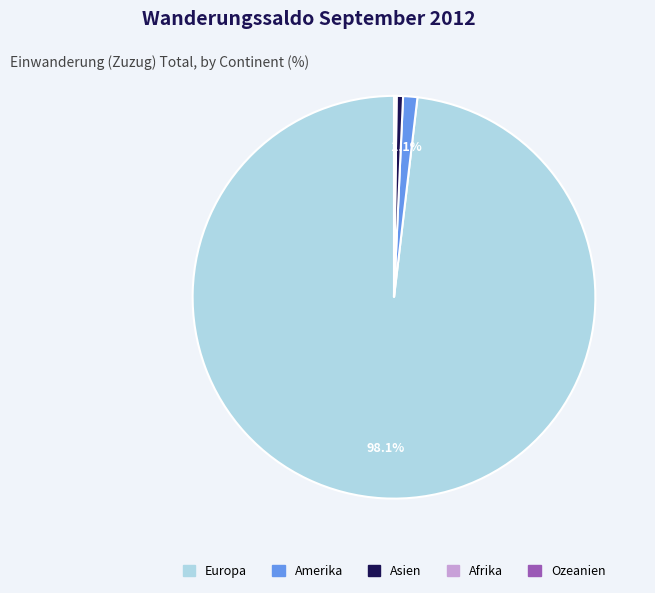

What is the largest slice in the pie chart?

Europa